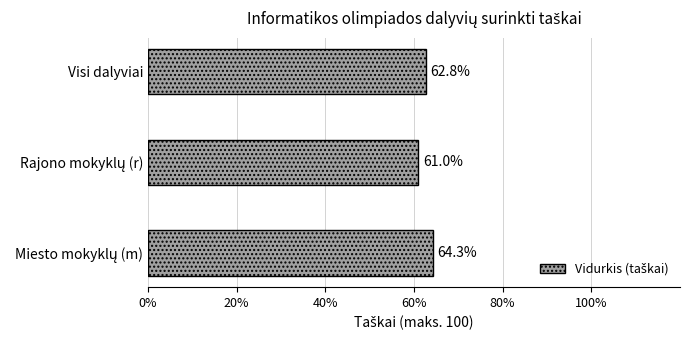

What is the difference between the second highest and minimum values?

1.8